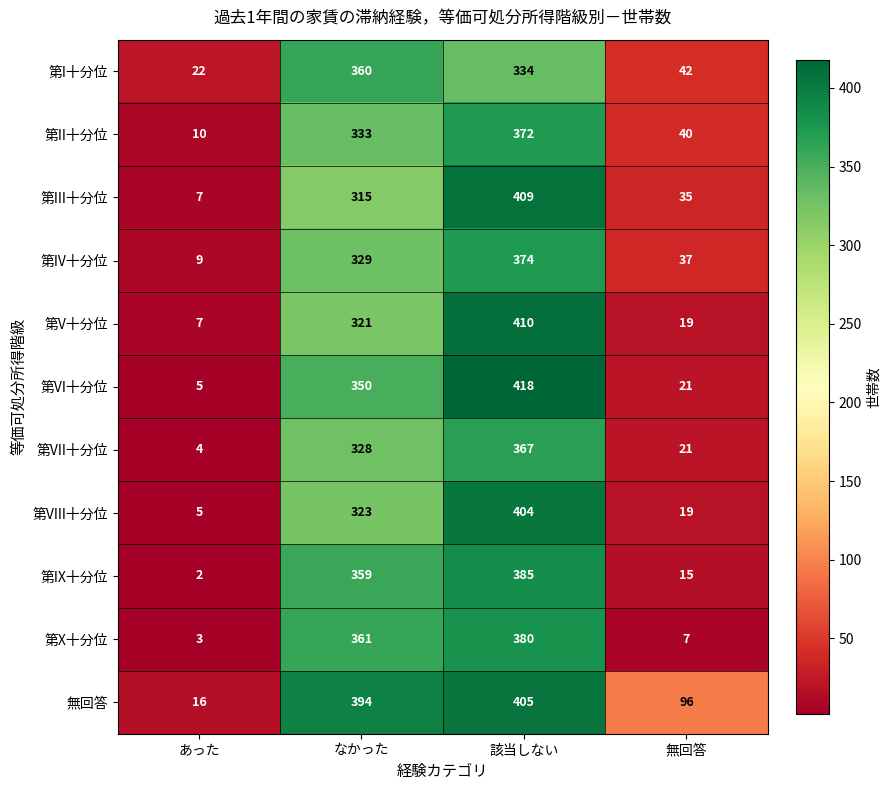

Rank the series by their maximum value, from lowest to highest.

第I十分位, 第VII十分位, 第II十分位, 第IV十分位, 第X十分位, 第IX十分位, 第VIII十分位, 無回答, 第III十分位, 第V十分位, 第VI十分位